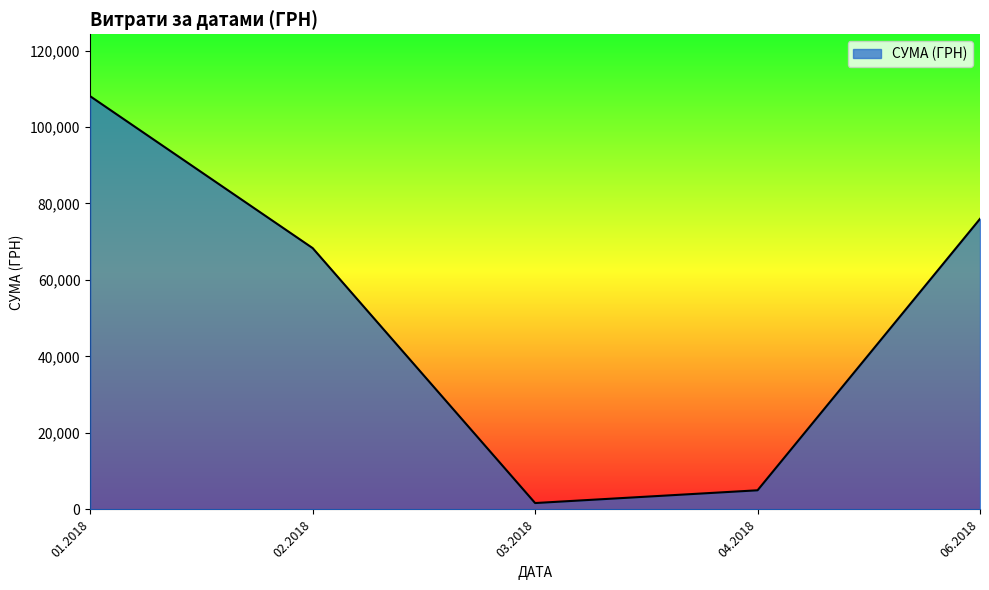

List the labels in order of value, largest first.

01.2018, 06.2018, 02.2018, 04.2018, 03.2018